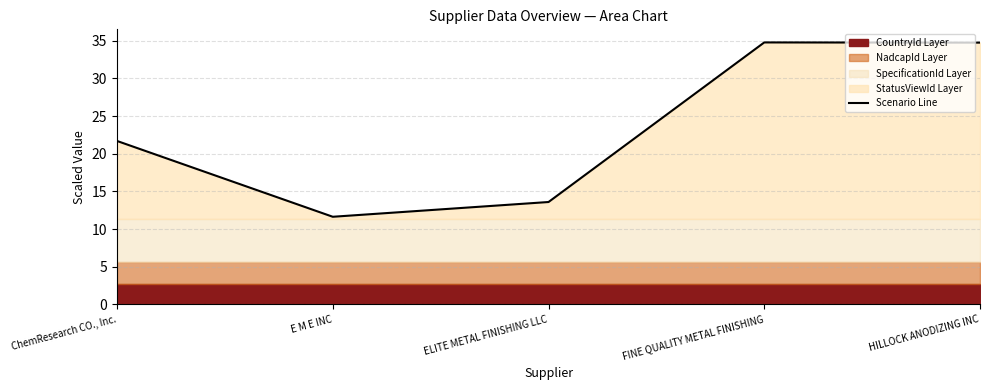

Which category has the lowest value across all series?

E M E INC